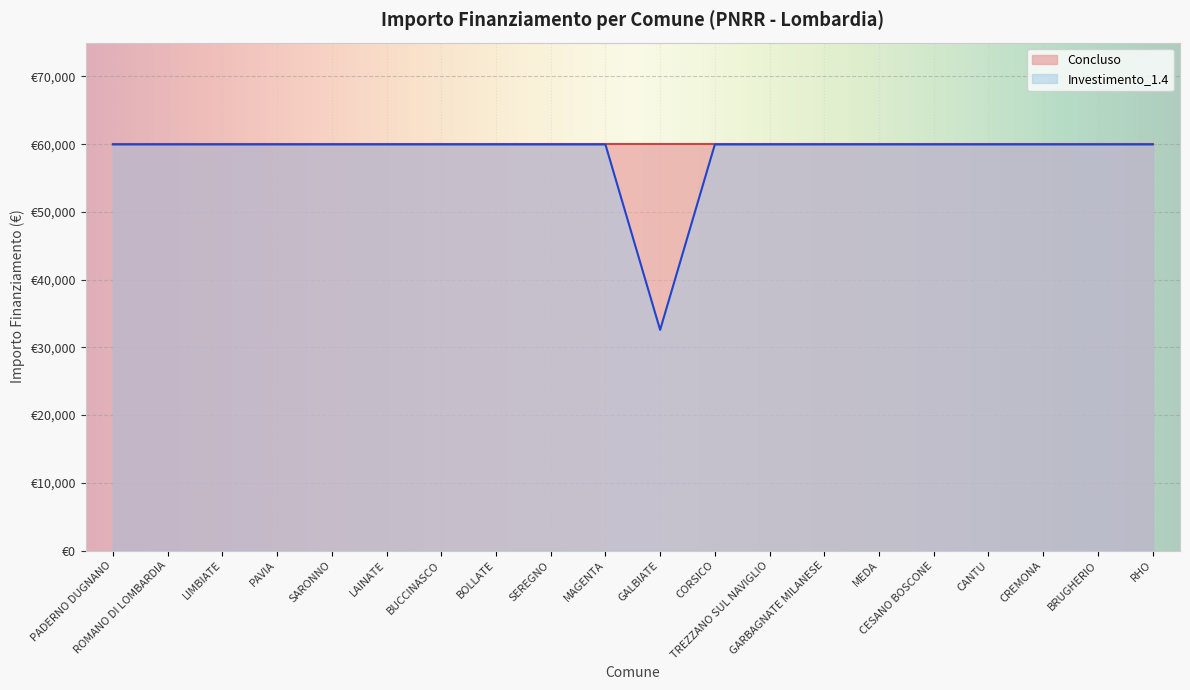

What are all the series names shown in the legend?

Concluso, Investimento_1.4